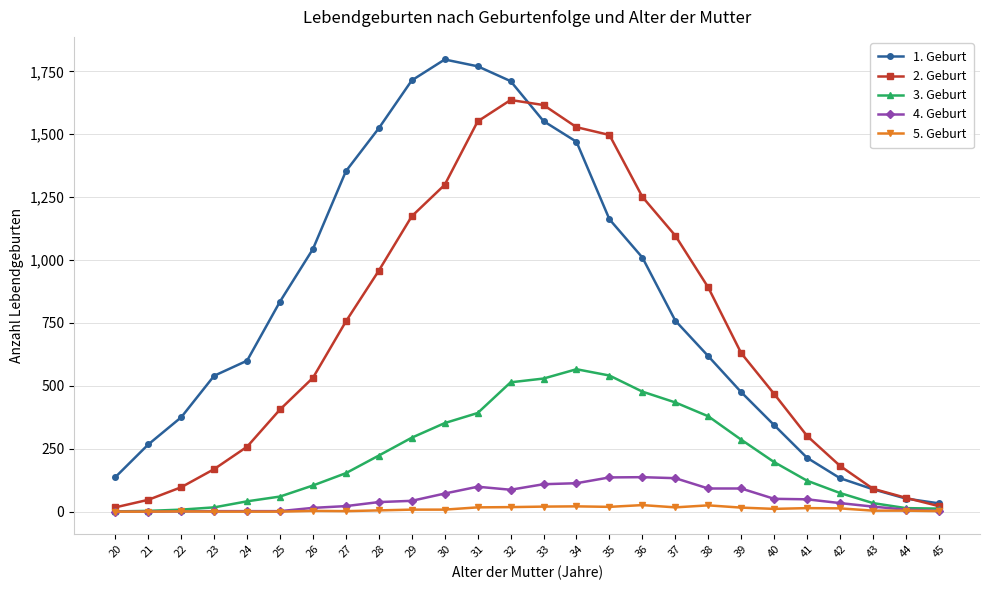

The 2. Geburt series shows 122 at 42. True or false?

False